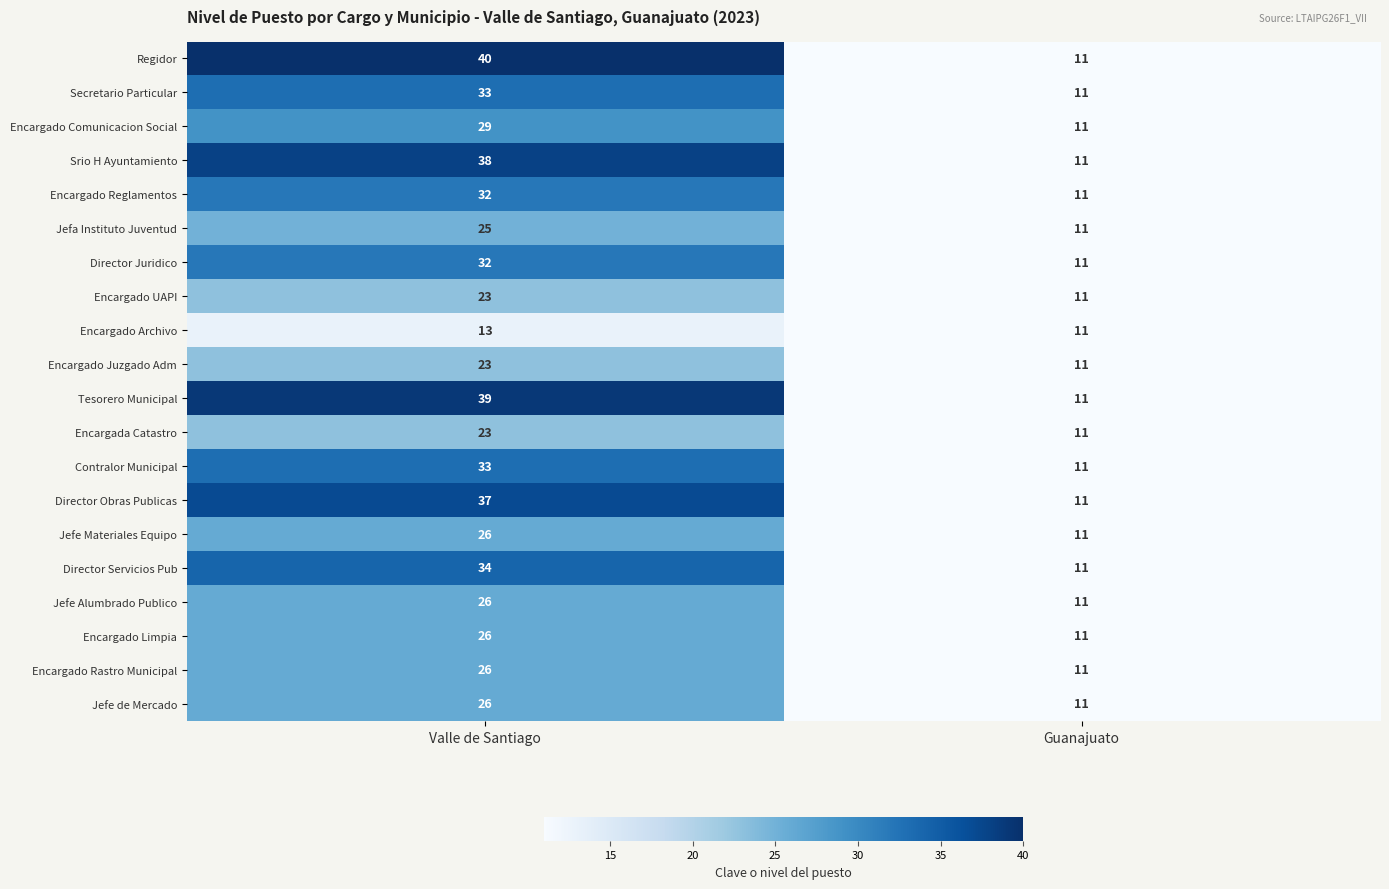

List the labels in order of Srio H Ayuntamiento value, smallest first.

Guanajuato, Valle de Santiago